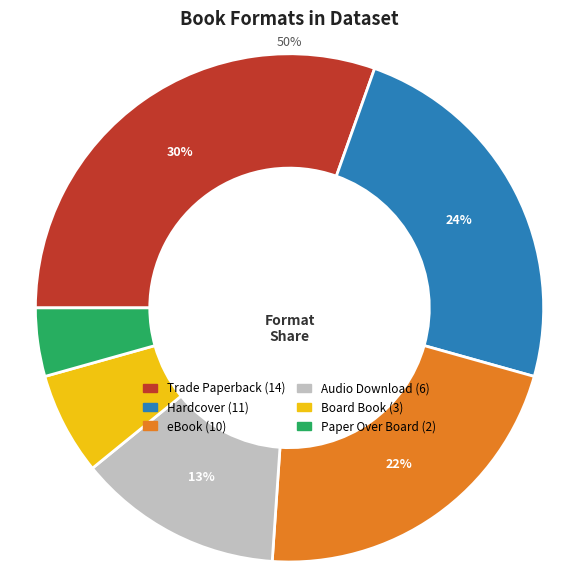

What is the total percentage of Audio Download and Board Book?

19.6%